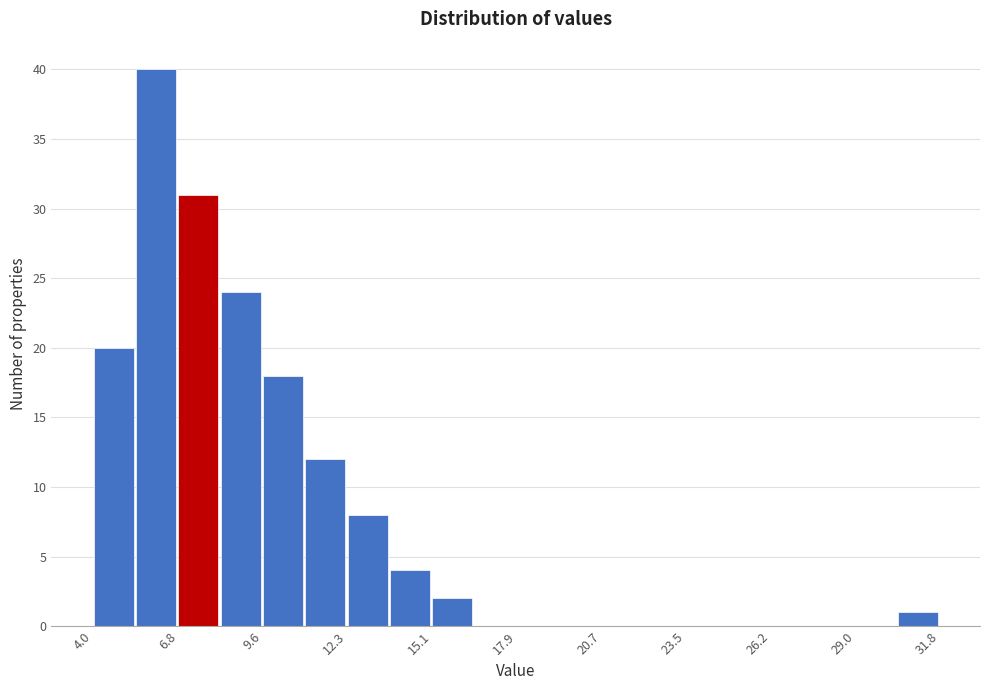

Around what value on the x-axis is the tallest bar? Give the approximate position of its centre, as read against the axis.

6.0